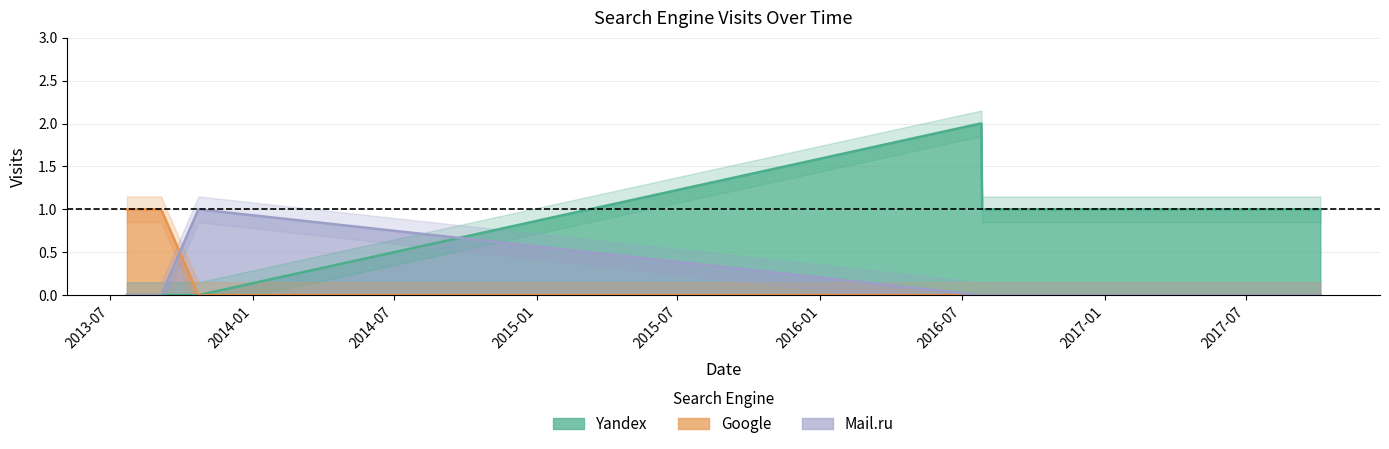

How many series are shown in this chart?

3